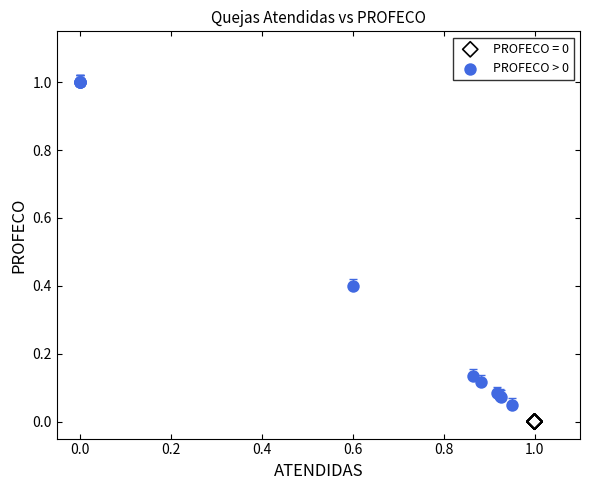

Which series reaches the maximum Y coordinate?

PROFECO > 0